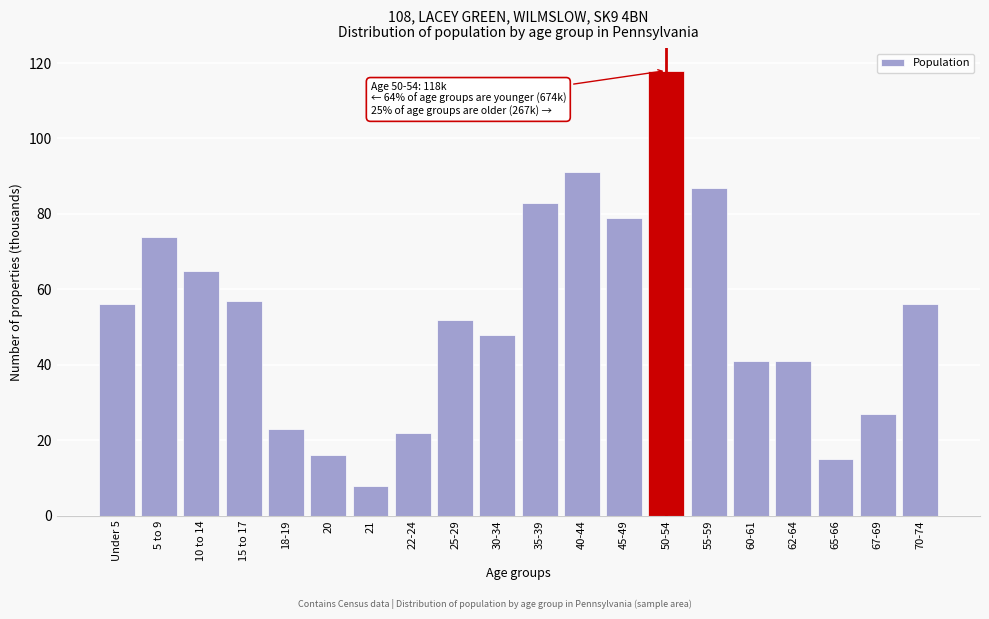

Reading right to left, list all the values displayed in this chart.

56	27	15	41	41	87	118	79	91	83	48	52	22	8	16	23	57	65	74	56